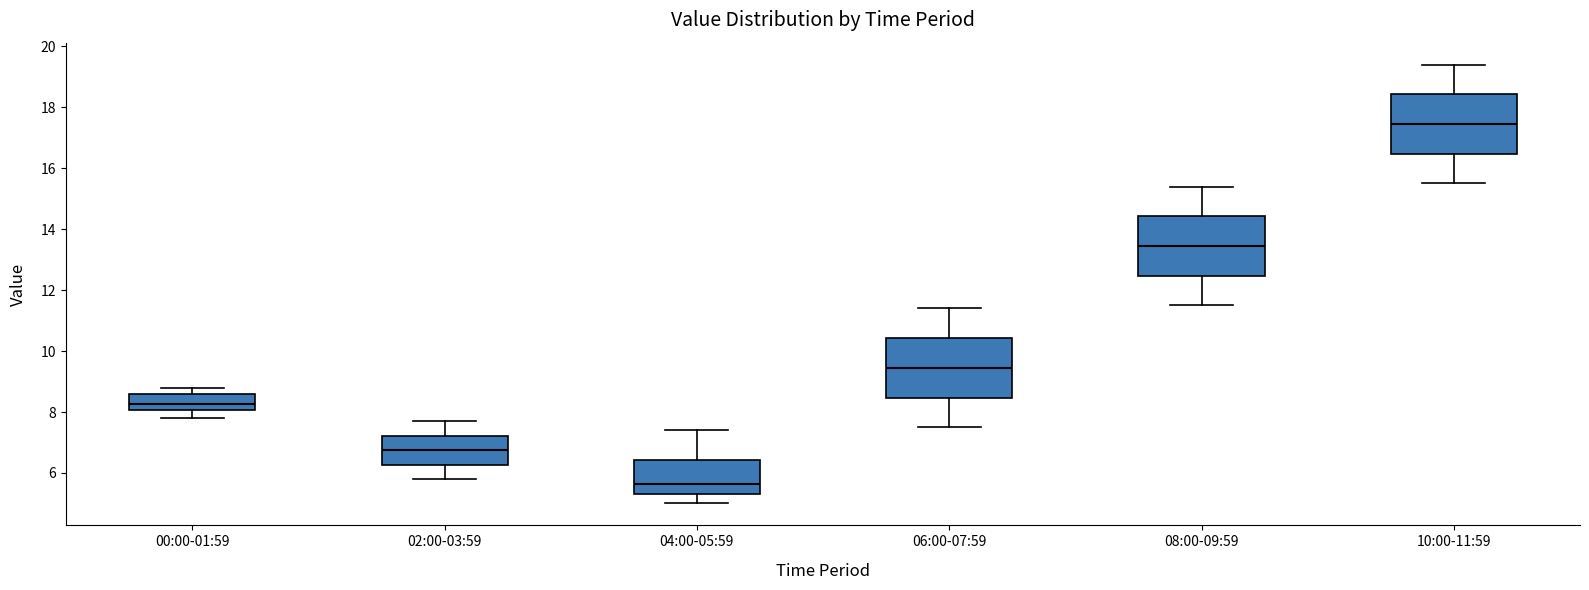

Where does the median line of the box for 06:00-07:59 sit on the y-axis? The values are not printed on the chart, so give them approximately, as read against the axis.

9.4